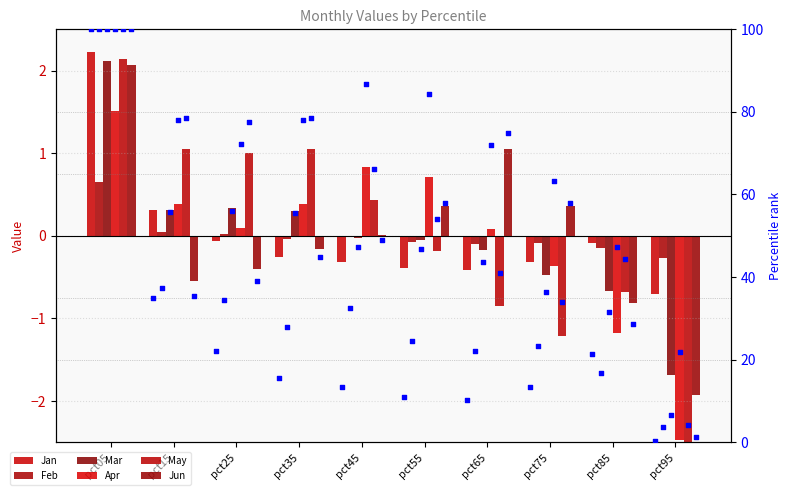

Is the value of Mar at pct45 greater than the value of Jan at pct05?

No